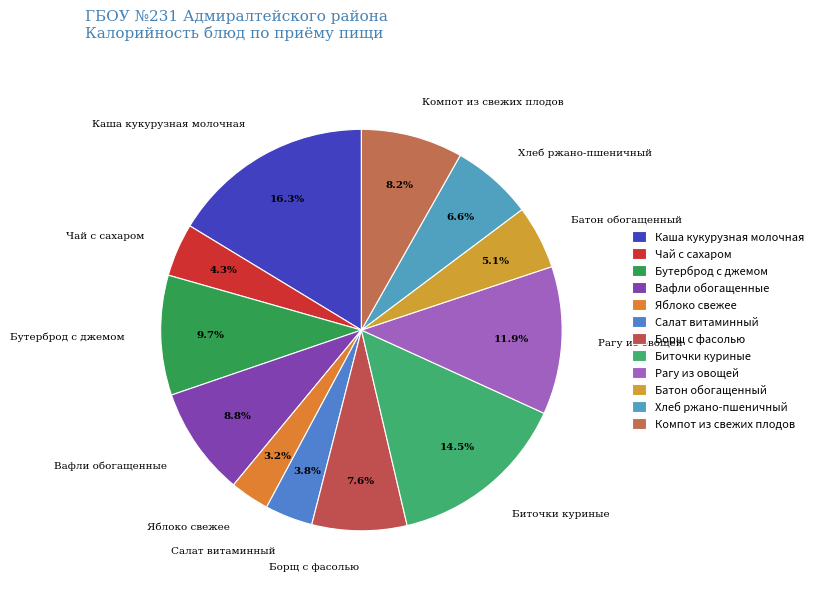

Does Рагу из овощей represent more than half of the total?

No